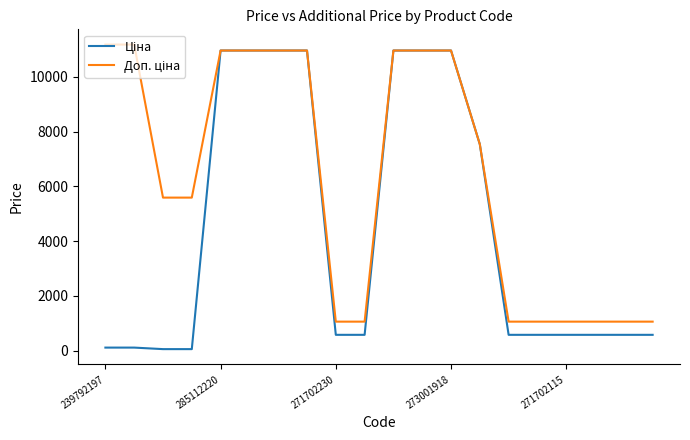

What is the maximum value shown in the chart?

11182.0